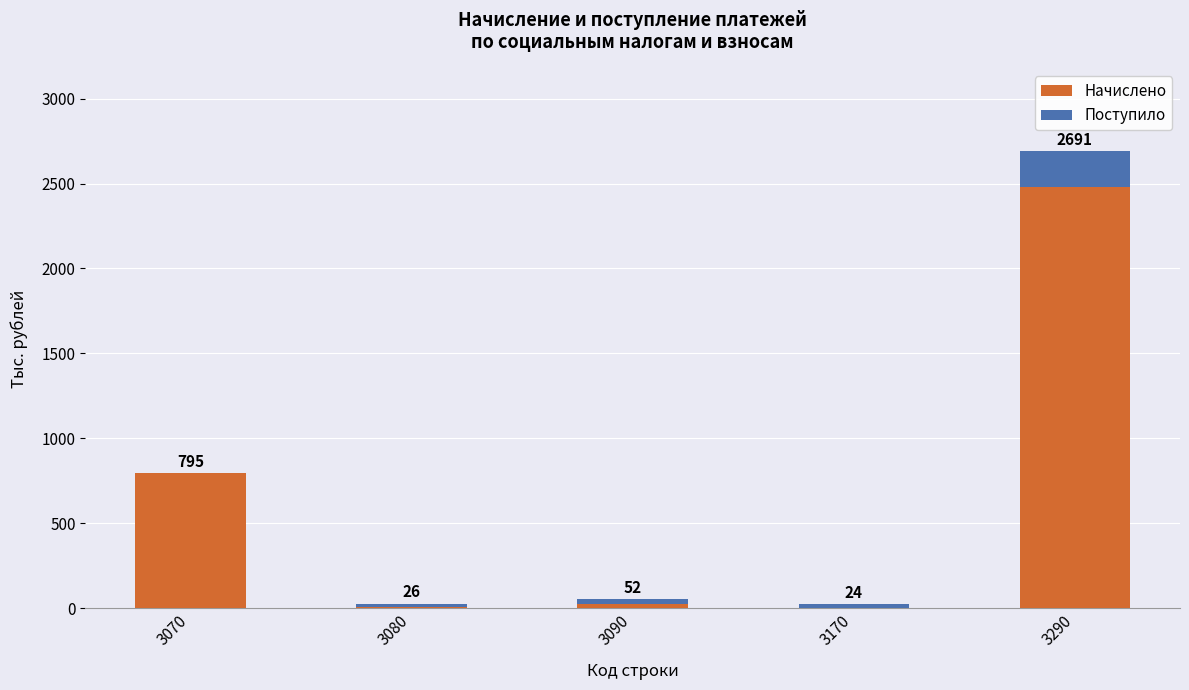

What is the total value across all series at 3170?

24